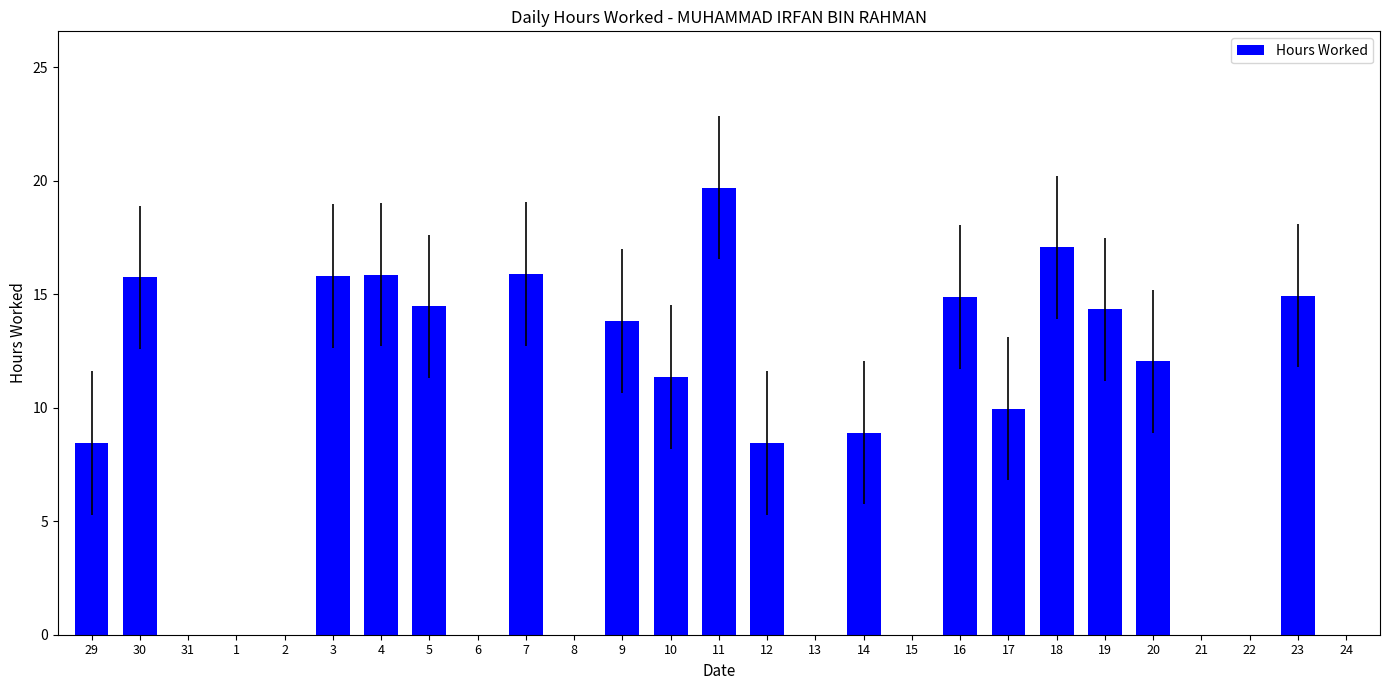

What is the sum of all values?

231.6